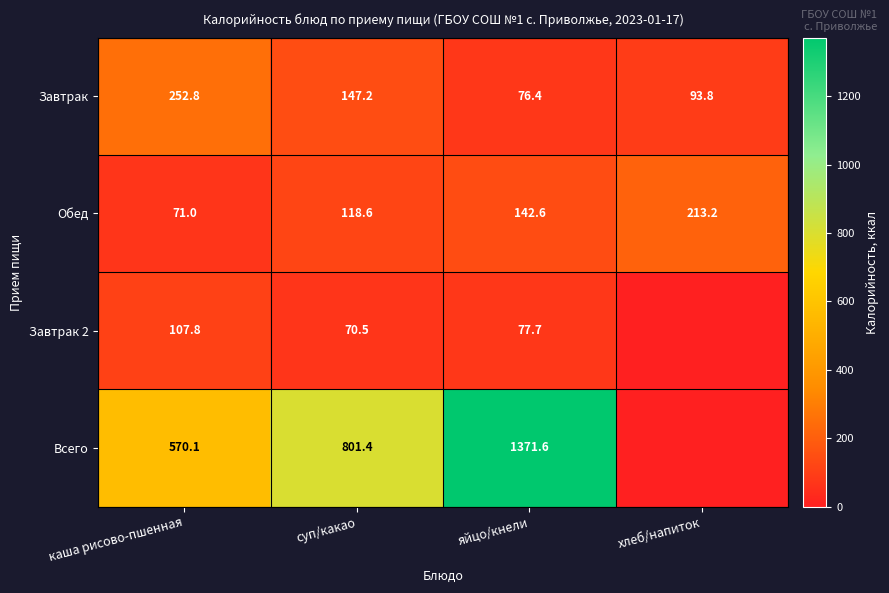

True or false: Завтрак 2 has a value of 65.3 at каша рисово-пшенная.

False